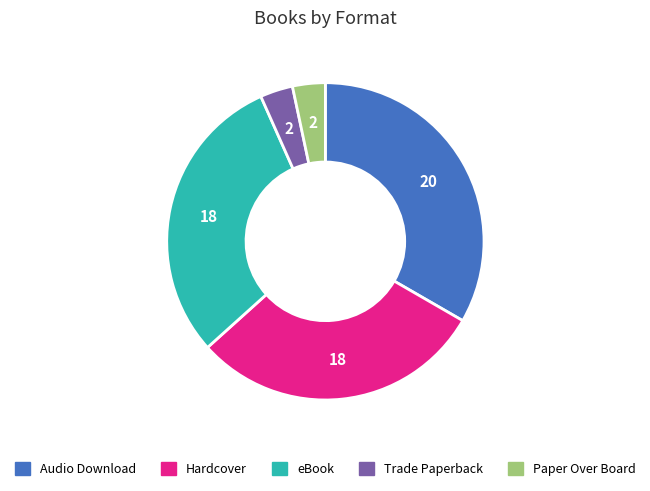

The Audio Download slice represents 19% of the pie. True or false?

False